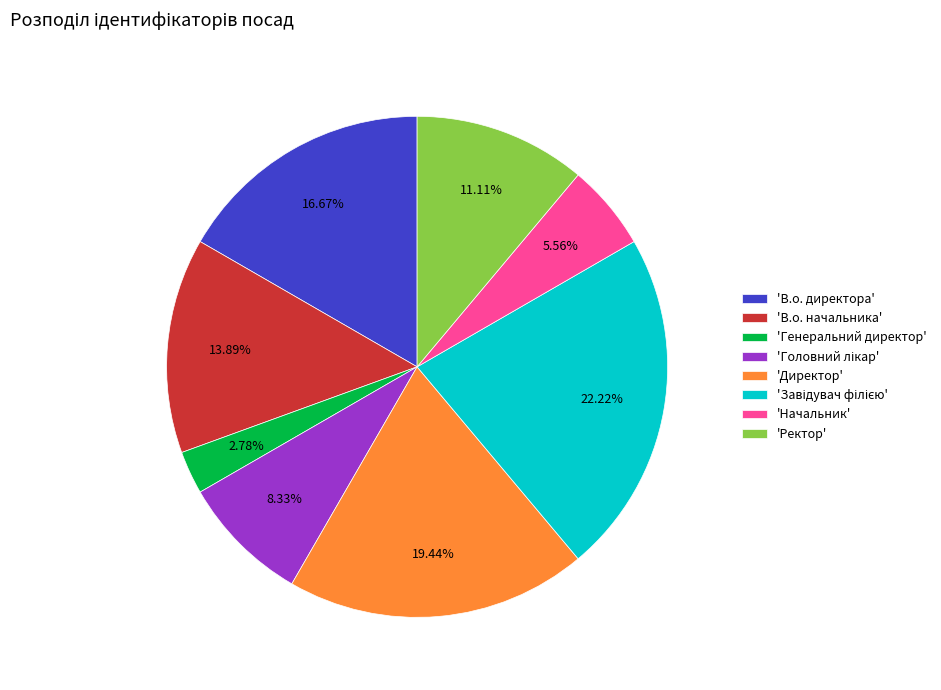

To the nearest percent, what is the average slice percentage?

12%